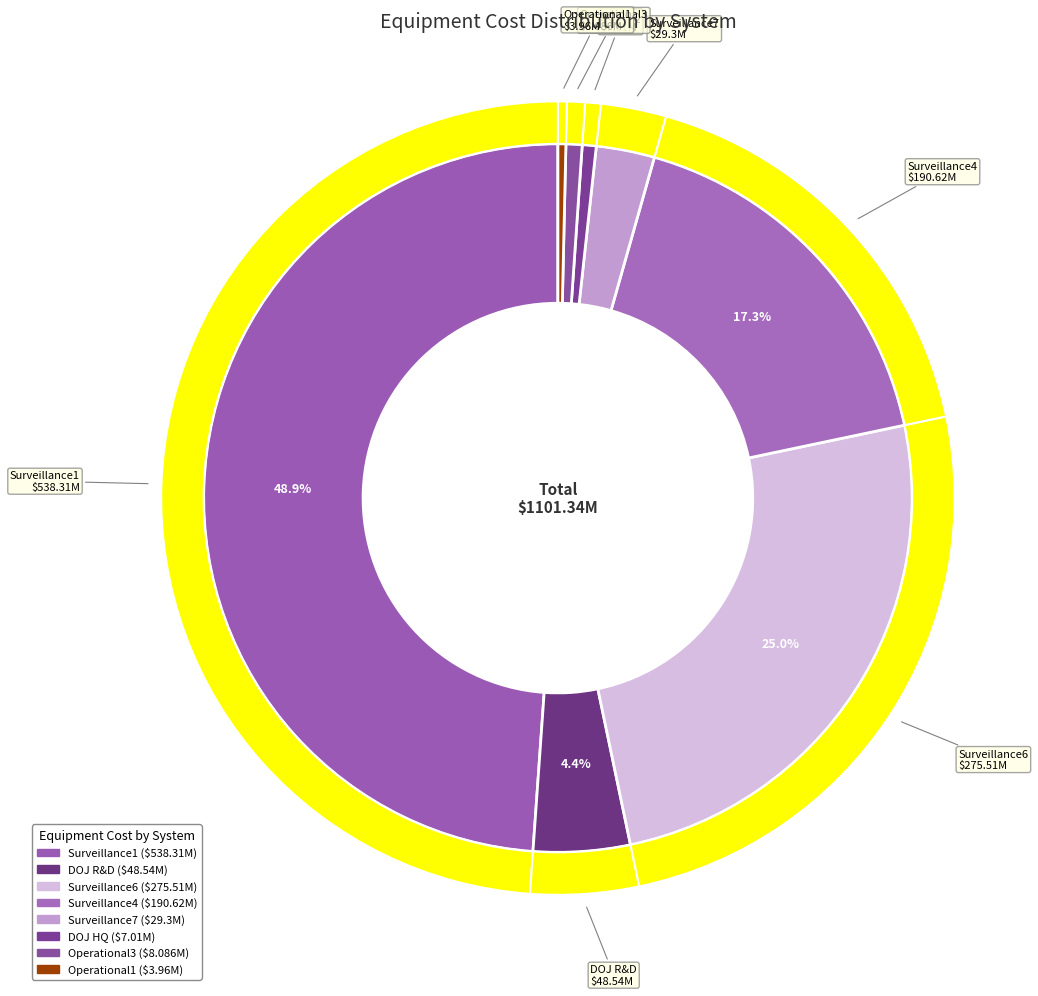

What is the largest slice in the pie chart?

Surveillance1